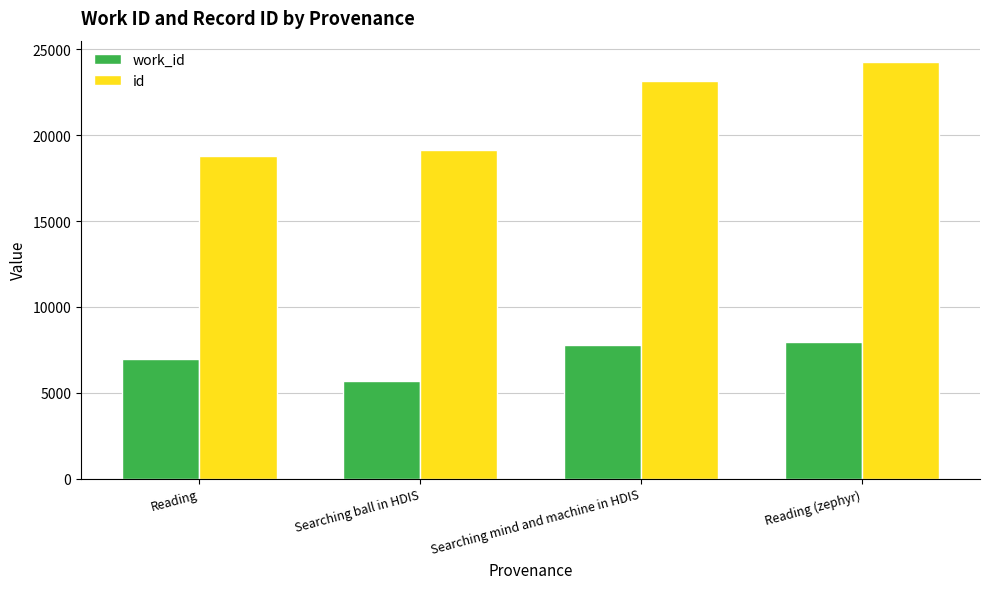

The value of id at Reading is 8128. True or false?

False